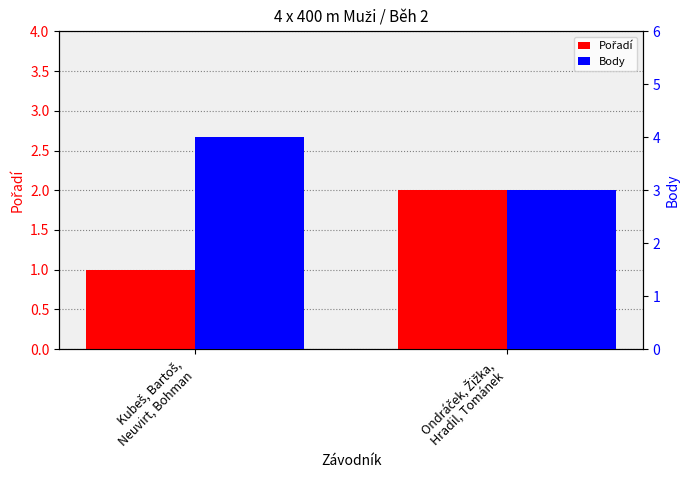

Reading right to left, transcribe all the data shown in this chart.

Pořadí: 2	1
Body: 3	4